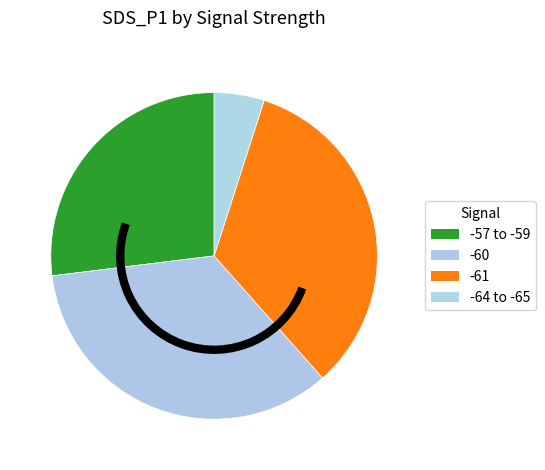

How many segments does this pie chart have?

4